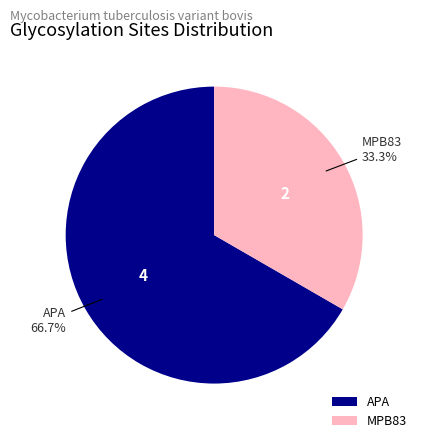

What is the ratio of the value at APA to the value at MPB83?

2.0